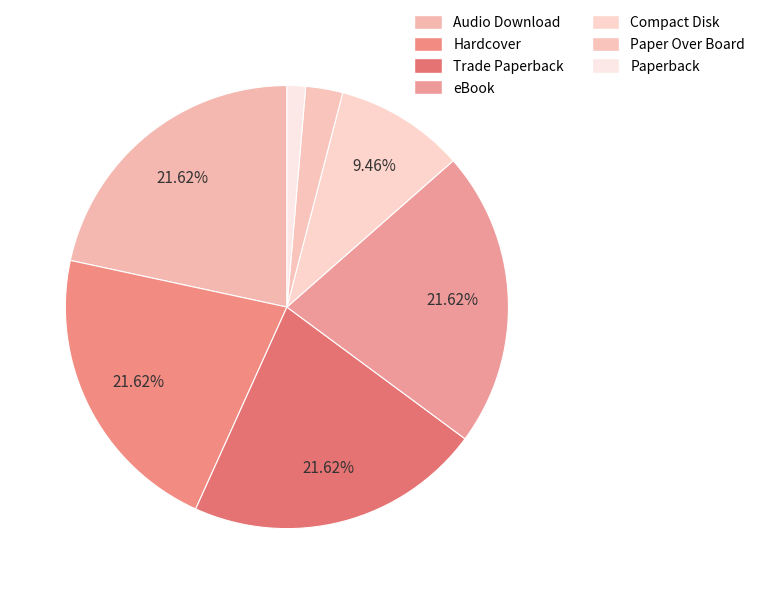

Is the sum of Paperback and Audio Download greater than half?

No